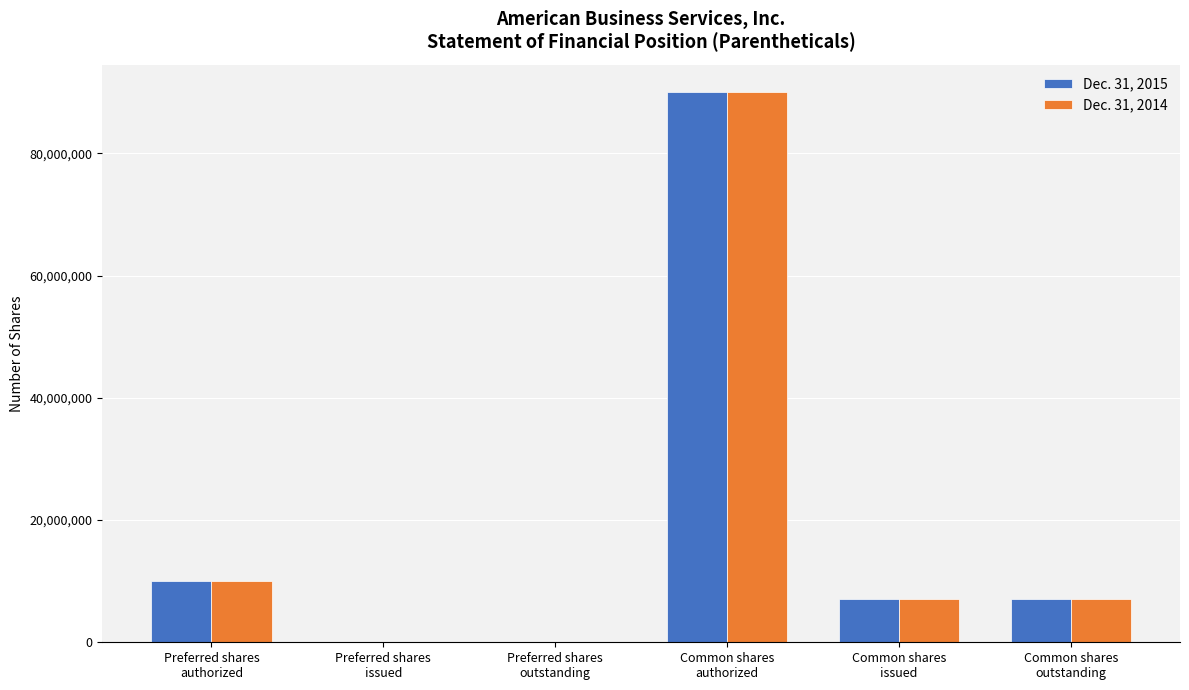

How many groups of bars are there?

6